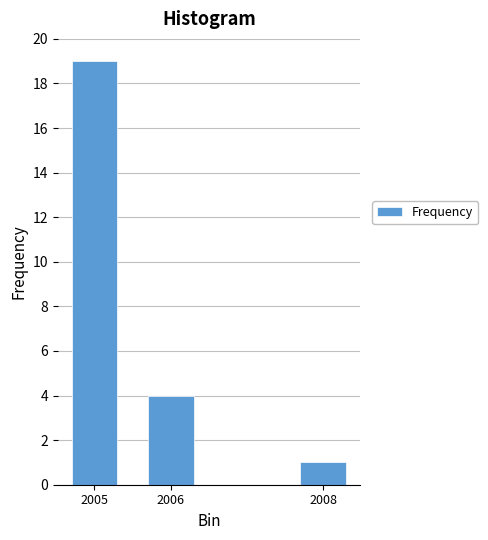

Reading right to left, extract all data points from this chart.

2008=1	2006=4	2005=19